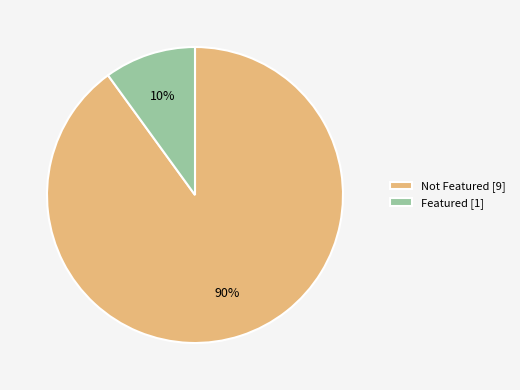

Which slice is the largest?

Not Featured [9]